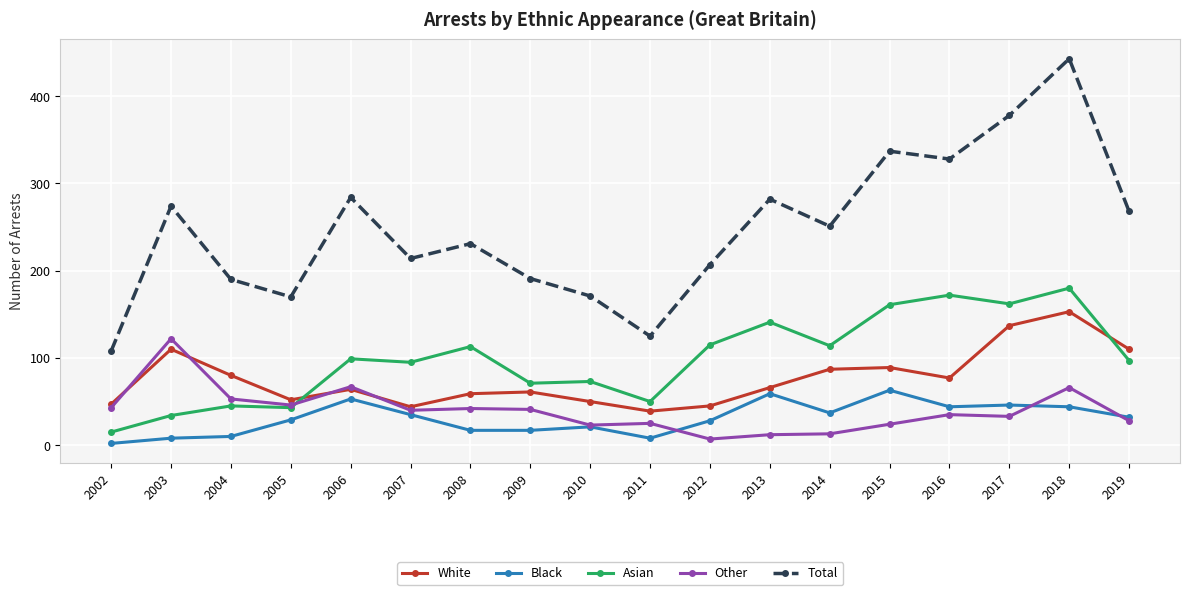

Which series has the widest spread of values?

Total